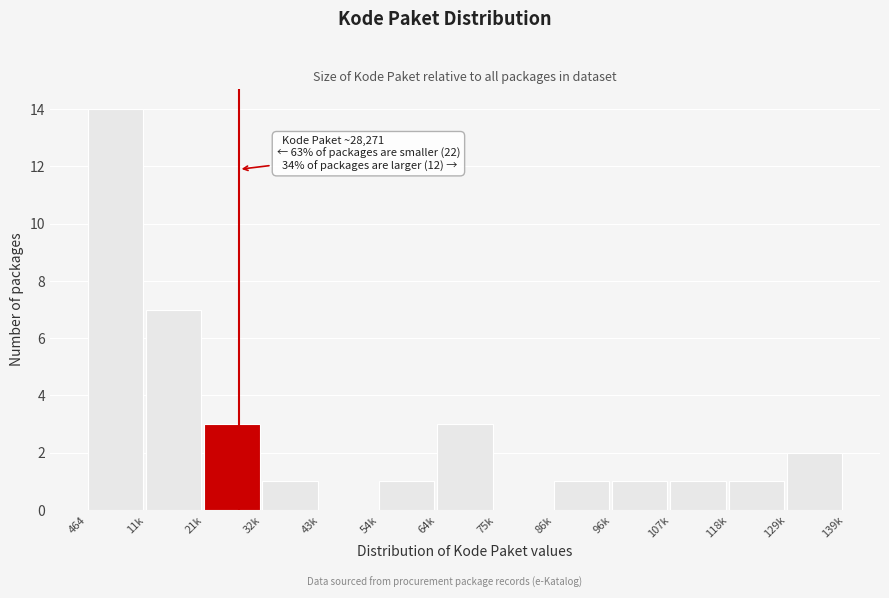

Reading left to right, extract all data points from this chart.

464=14	11k=7	21k=3	32k=1	43k=0	54k=1	64k=3	75k=0	86k=1	96k=1	107k=1	118k=1	129k=2